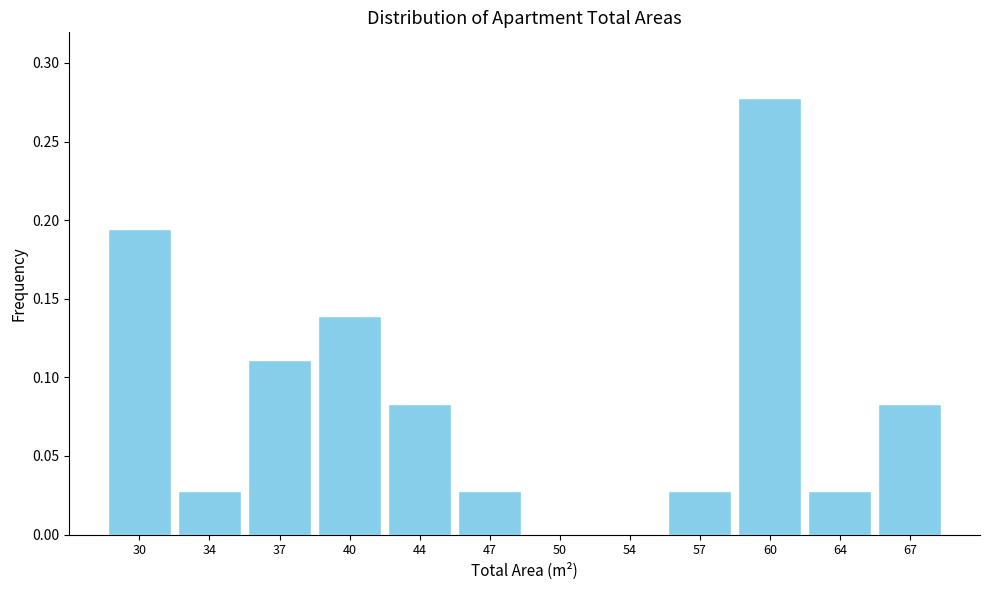

The value at 34 is 0.0. True or false?

True